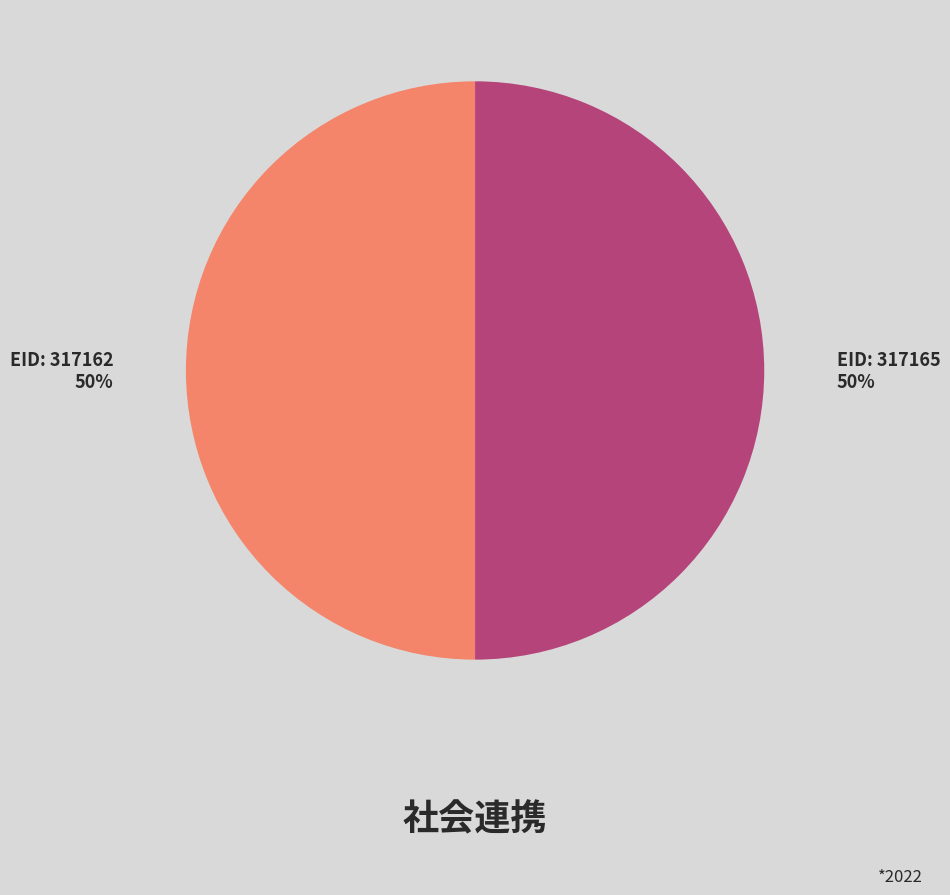

To the nearest percent, what is the average slice percentage?

50%